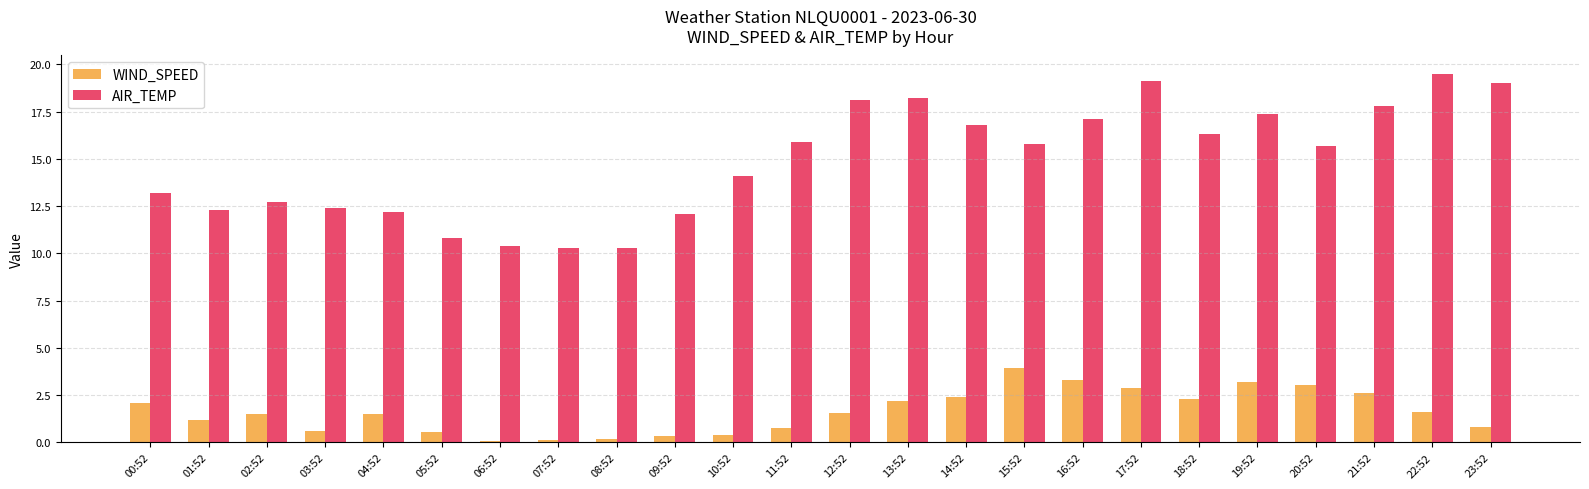

At which category is the sum across all series the highest?

17:52